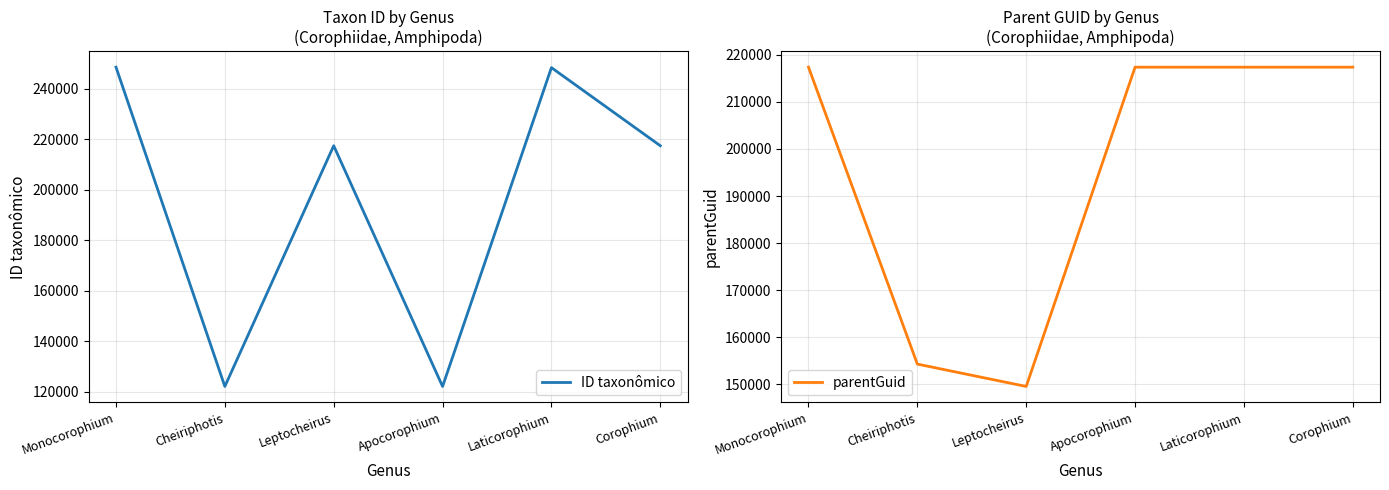

What is the maximum value shown in the chart?

248488